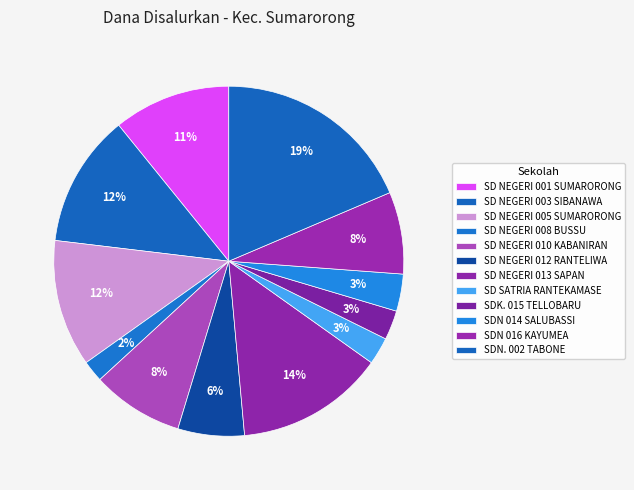

Rank the categories by value from lowest to highest.

SD NEGERI 008 BUSSU, SD SATRIA RANTEKAMASE, SDK. 015 TELLOBARU, SDN 014 SALUBASSI, SD NEGERI 012 RANTELIWA, SDN 016 KAYUMEA, SD NEGERI 010 KABANIRAN, SD NEGERI 001 SUMARORONG, SD NEGERI 005 SUMARORONG, SD NEGERI 003 SIBANAWA, SD NEGERI 013 SAPAN, SDN. 002 TABONE